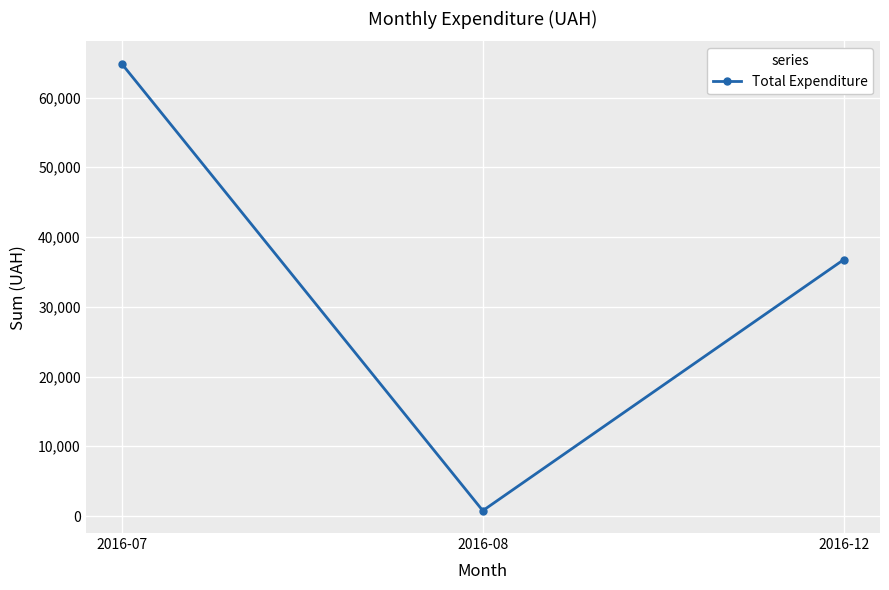

What is the value of the 3rd point from the left?

36772.0